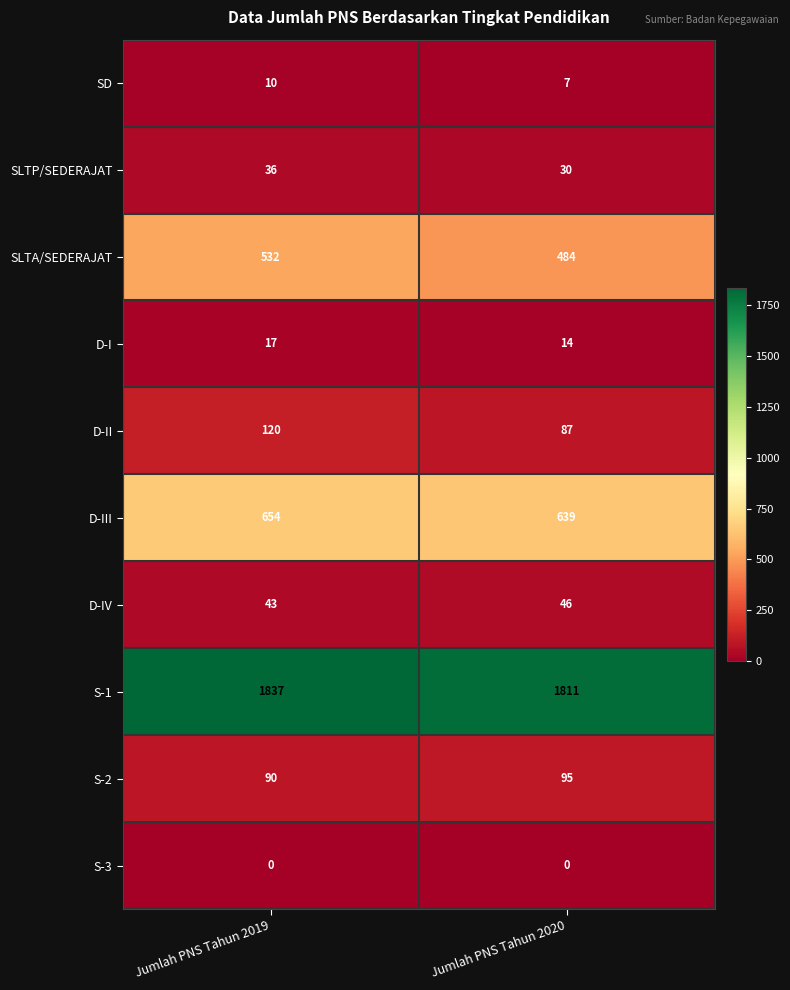

What is the average value of the S-1 series?

1824